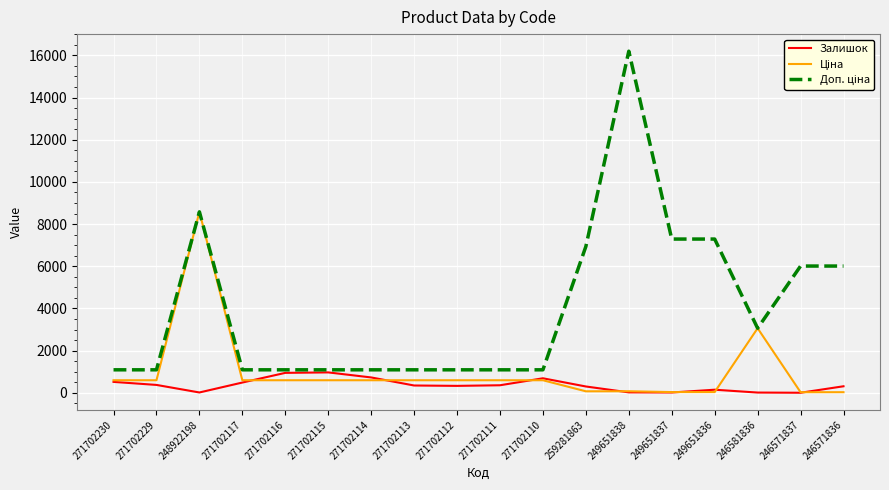

The value of Залишок at 271702229 is 372.0. True or false?

True